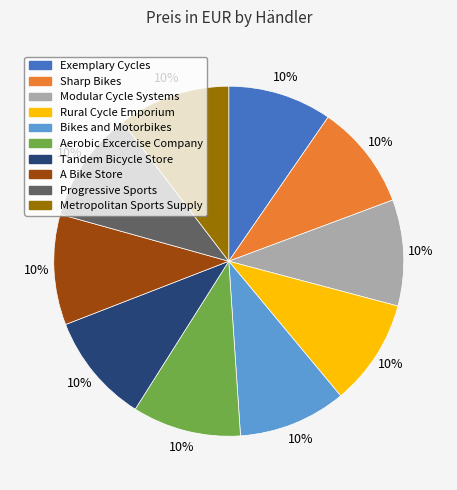

How many segments does this pie chart have?

10